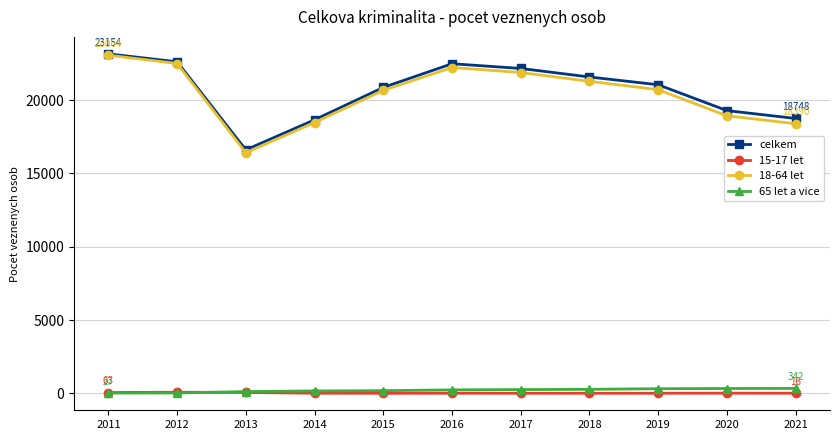

How many distinct data groups are displayed?

4